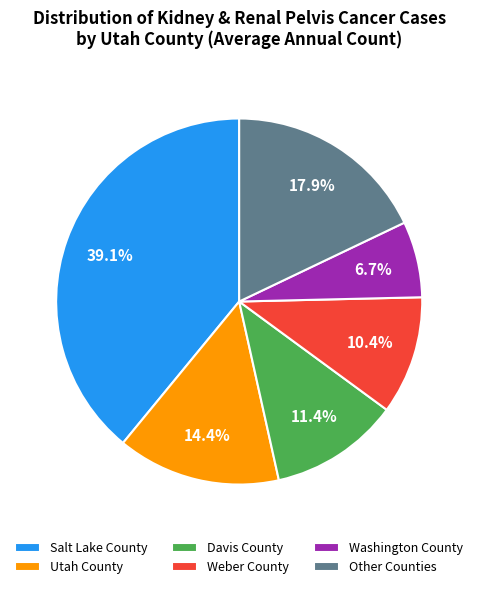

Approximately how many times larger is the value at Other Counties compared to Salt Lake County?

0.5